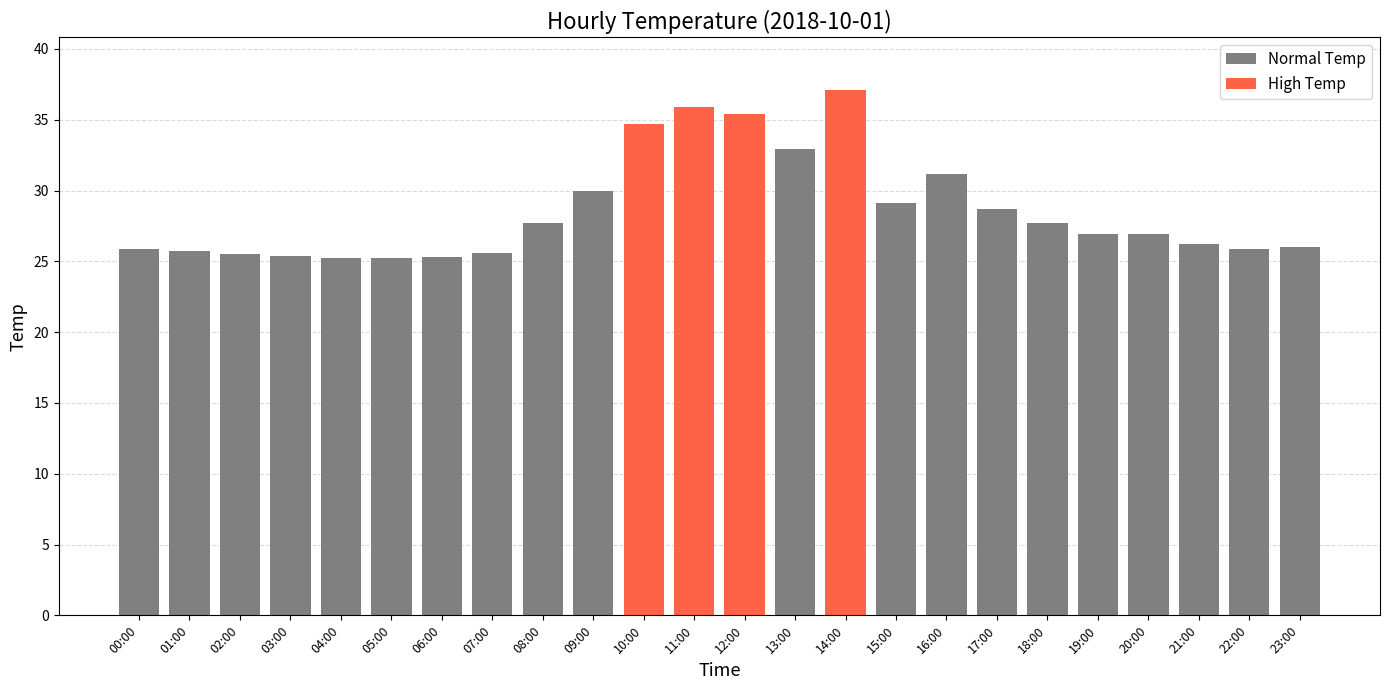

At which label does the data first exceed 26?

08:00